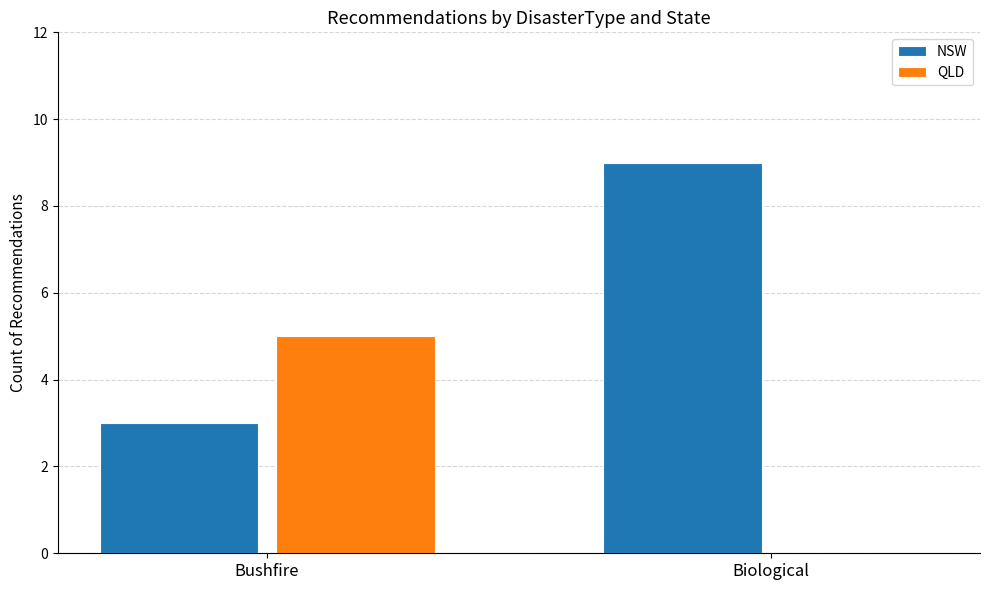

Reading left to right, what are all the values shown in this chart?

NSW: 3	9
QLD: 5	0